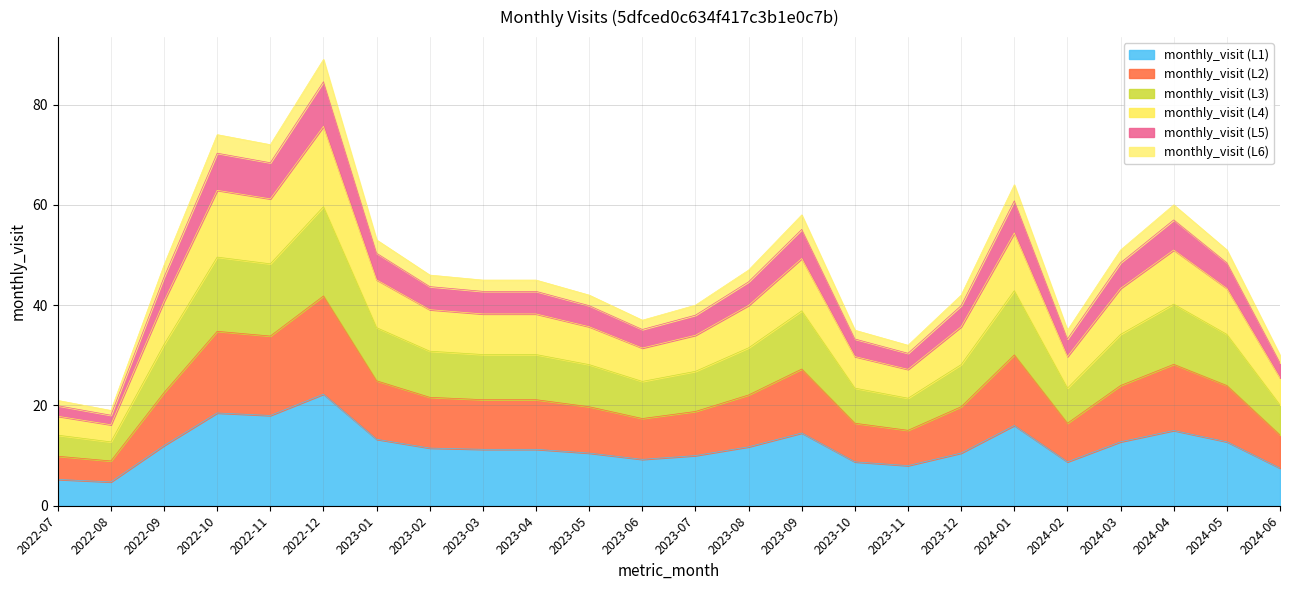

At which category does the data reach its first local peak?

2022-10